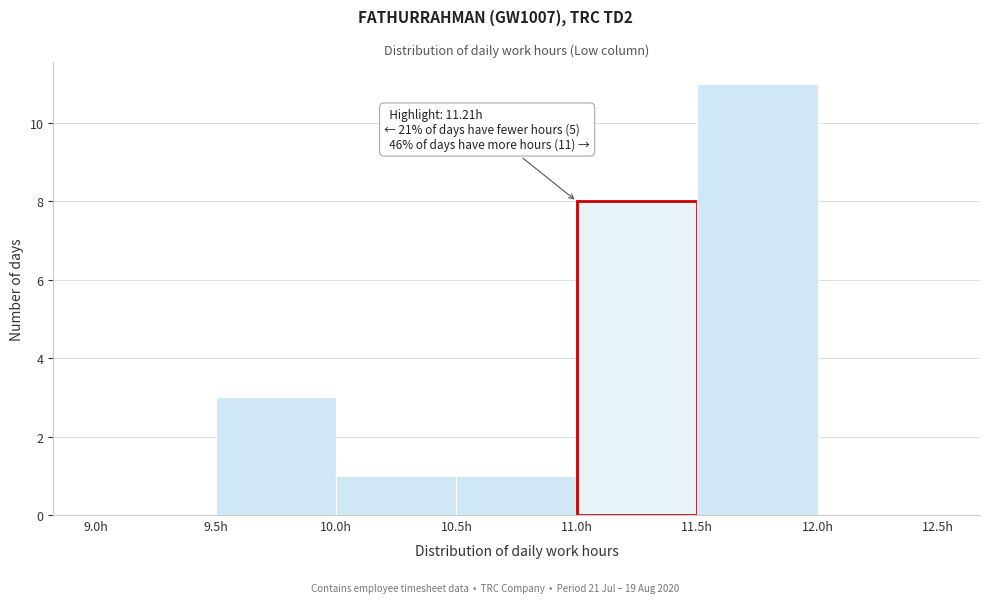

Which range on the x-axis has the tallest bar?

11.5 to 12.0